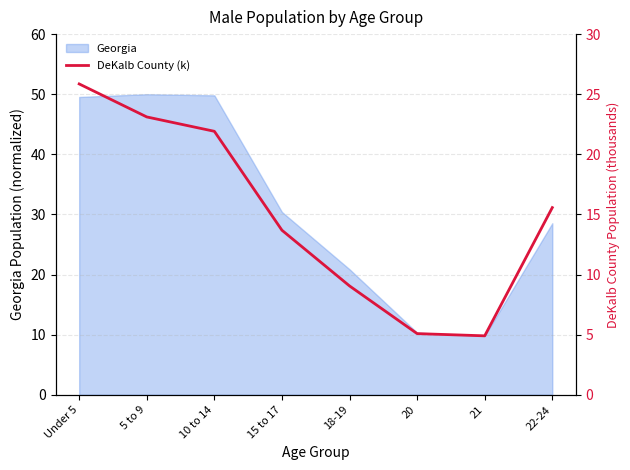

The Georgia series shows 17.7 at 20. True or false?

False